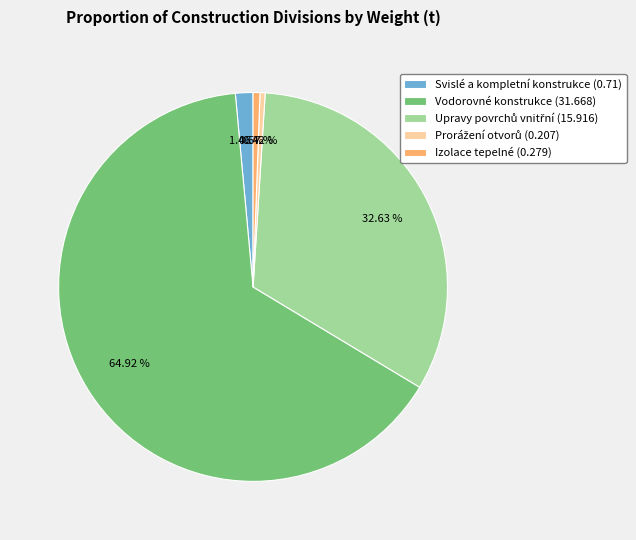

Does any single category account for the majority?

Yes